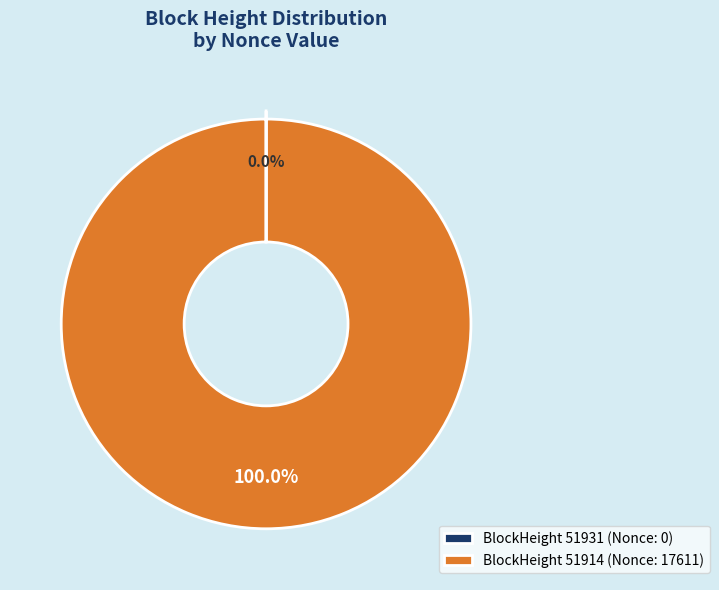

Is there a majority slice in this chart?

Yes